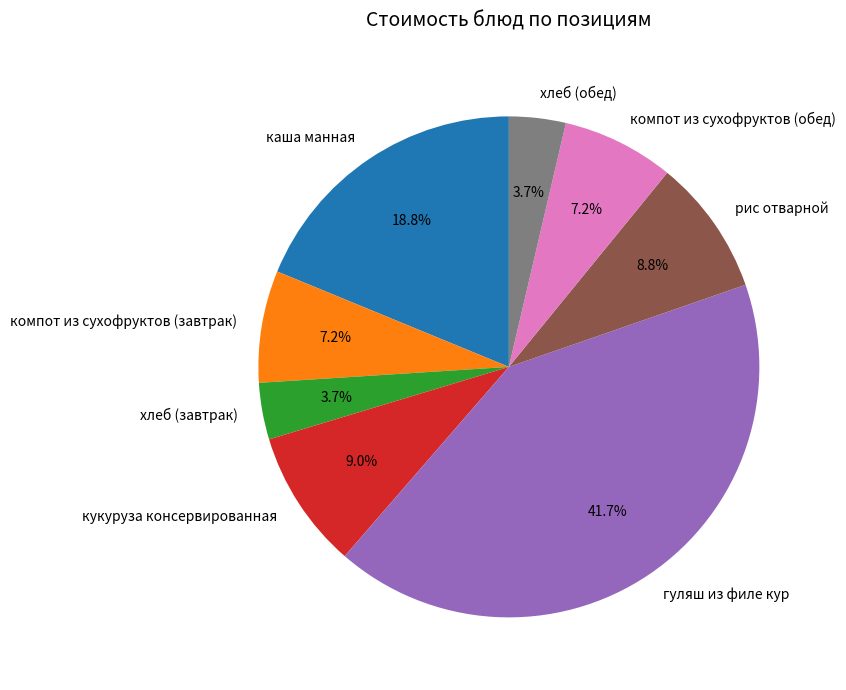

What portion of the pie excludes гуляш из филе кур?

58.3%